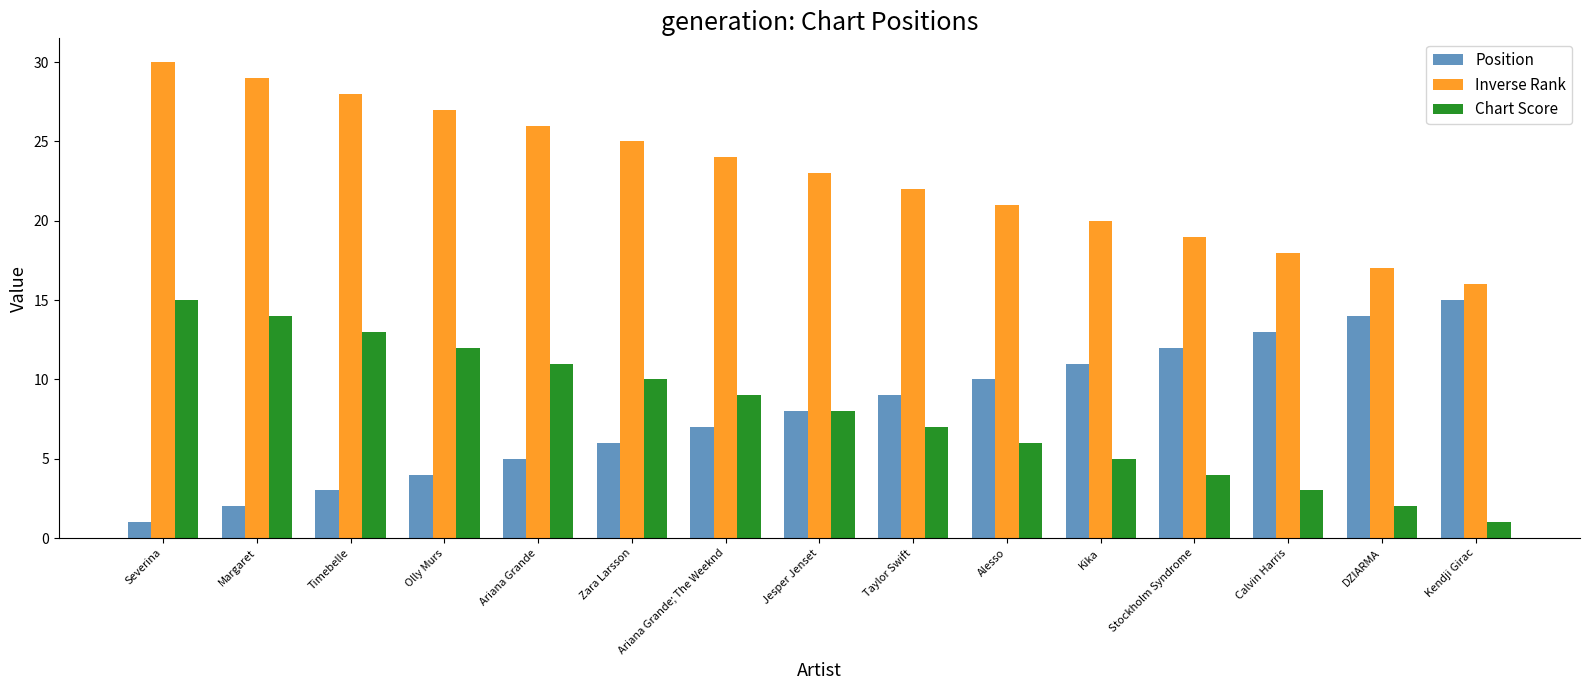

Reading left to right, list all the values displayed in this chart.

Position: 1	2	3	4	5	6	7	8	9	10	11	12	13	14	15
Inverse Rank: 30	29	28	27	26	25	24	23	22	21	20	19	18	17	16
Chart Score: 15	14	13	12	11	10	9	8	7	6	5	4	3	2	1